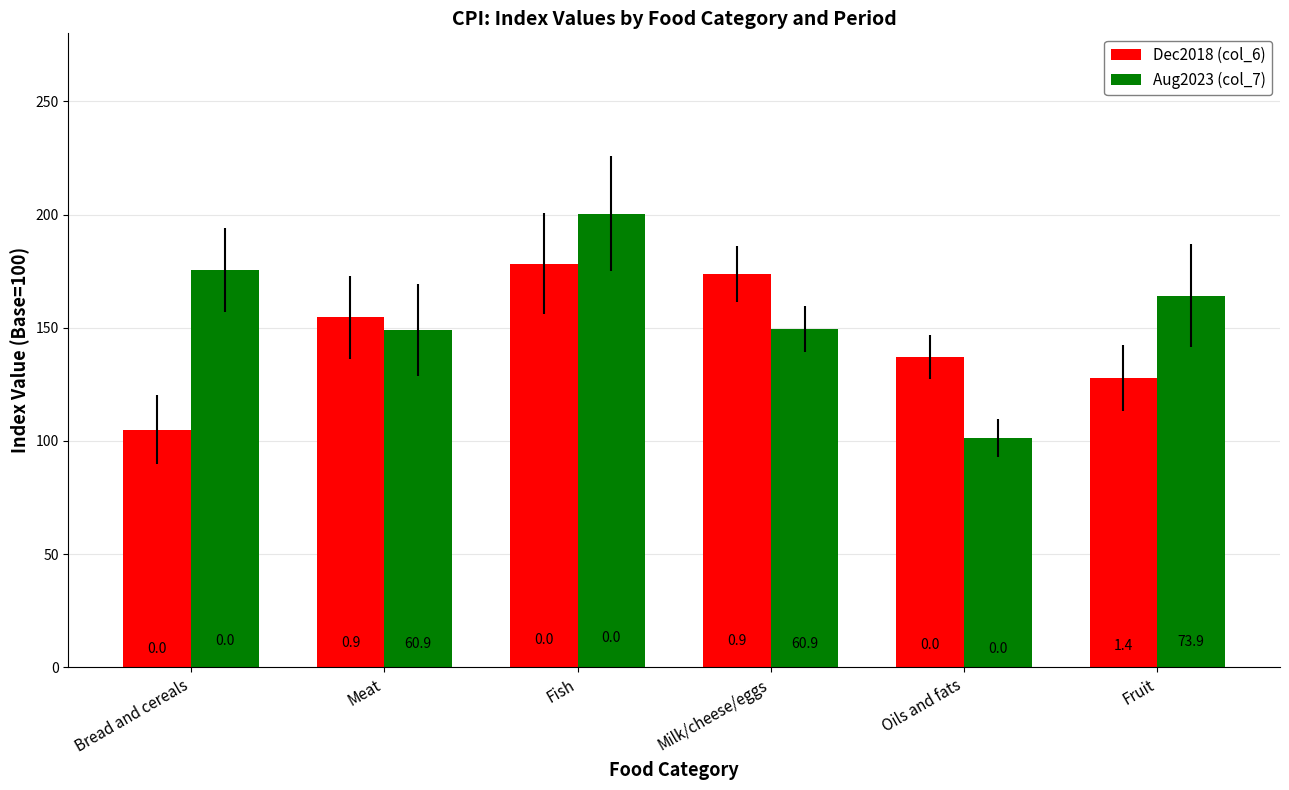

At Fruit, list the series in order from largest to smallest.

Aug2023 (col_7), Dec2018 (col_6)